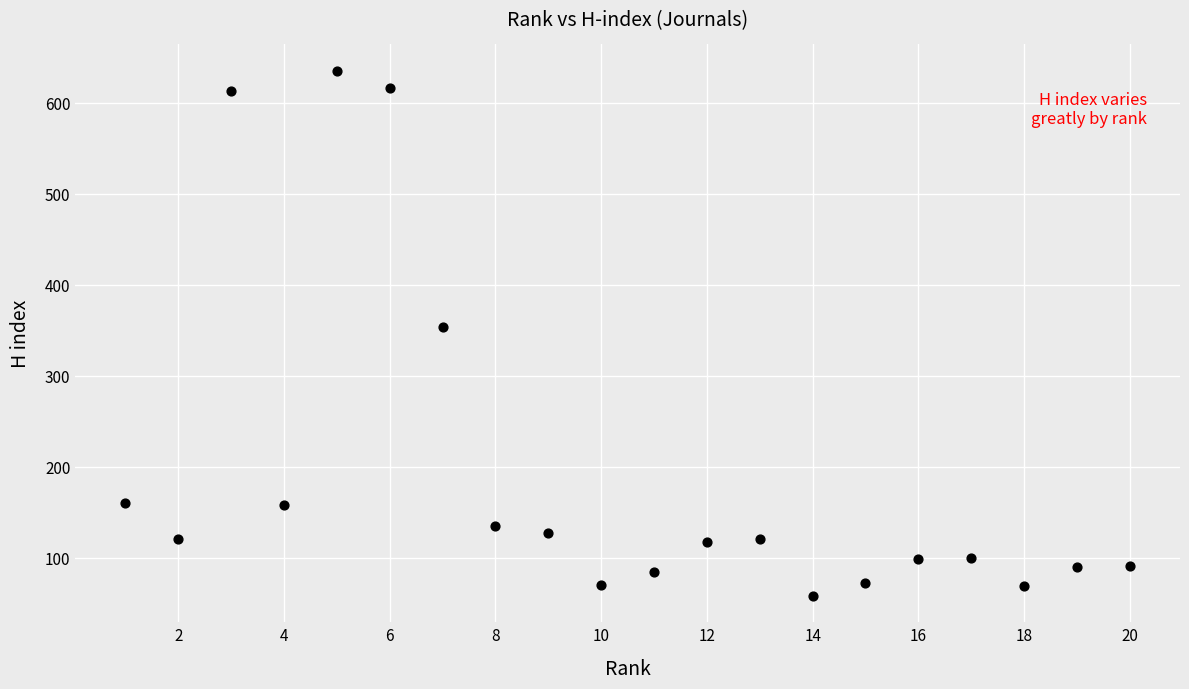

What Y value in the scatter plot is closest to 346?

354